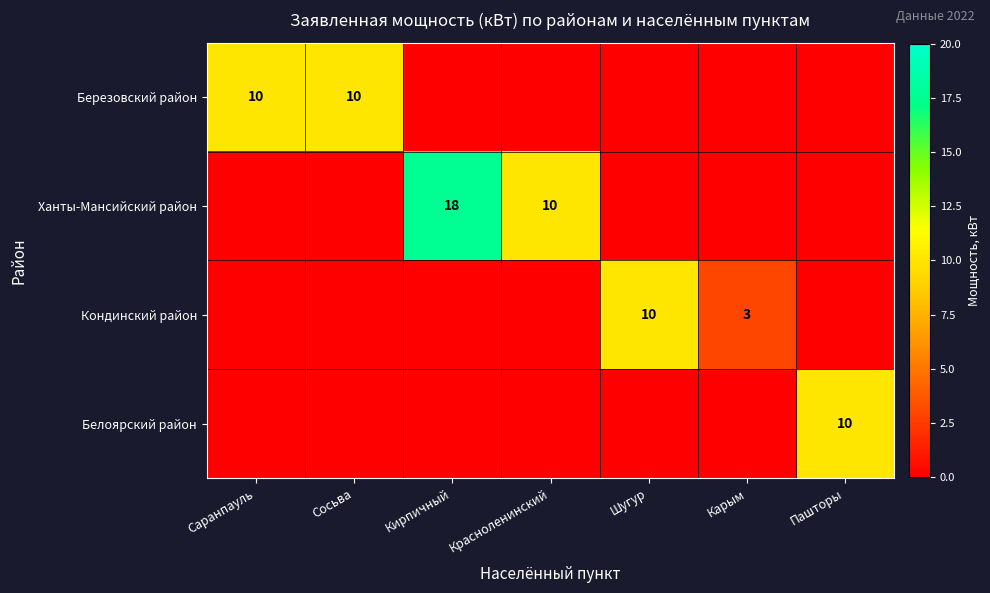

What is the difference between the highest and lowest values at Пашторы?

10.0